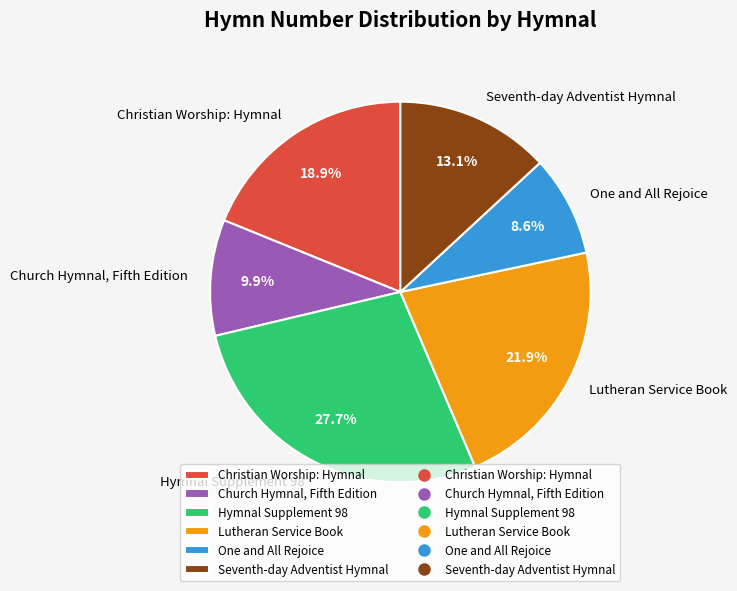

Combined, do Lutheran Service Book and One and All Rejoice account for over 50%?

No